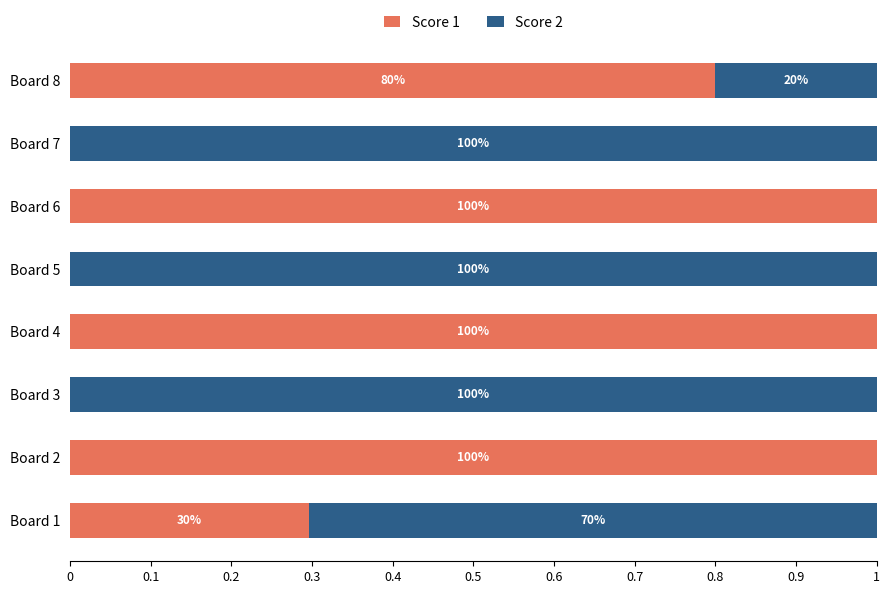

What are all the series names shown in the legend?

Score 1, Score 2